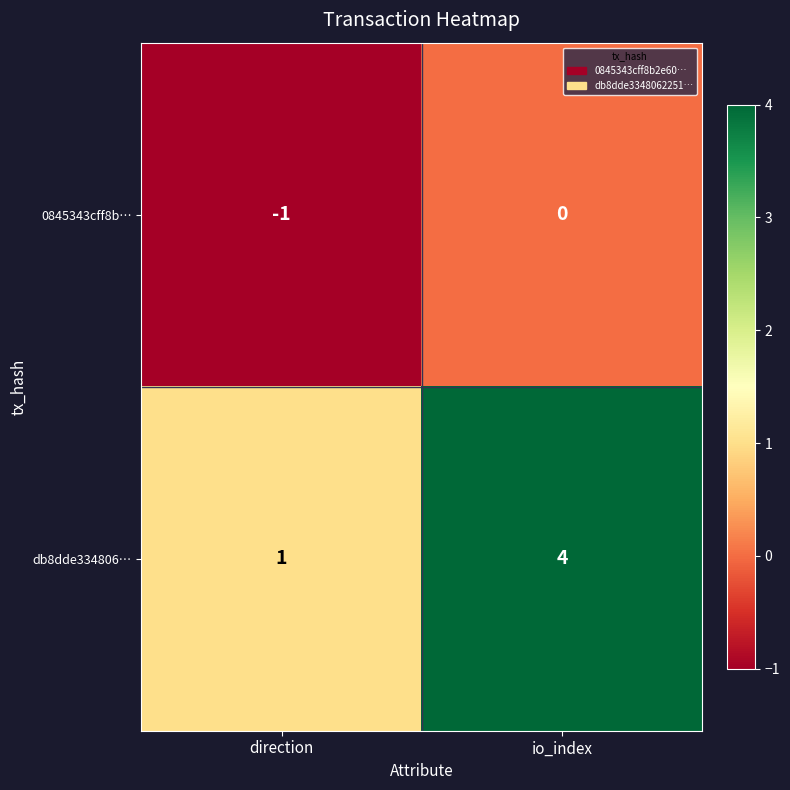

Which series has the widest spread of values?

db8dde334806…